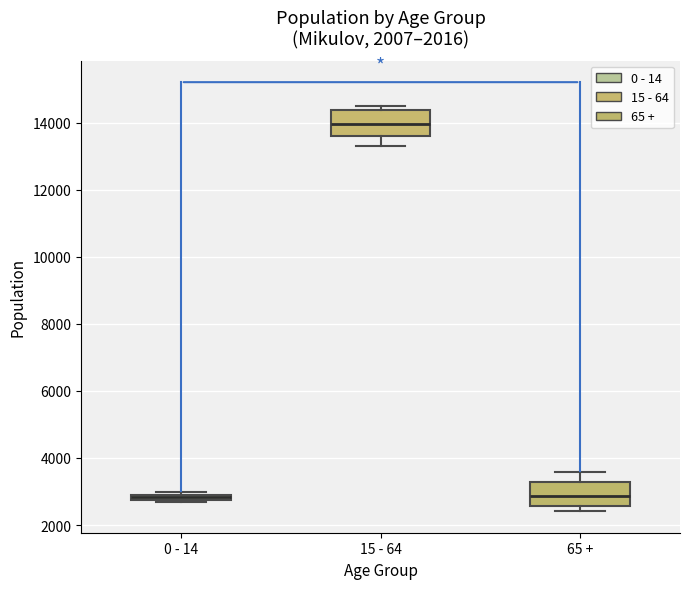

Which box's median line is the highest?

15 - 64